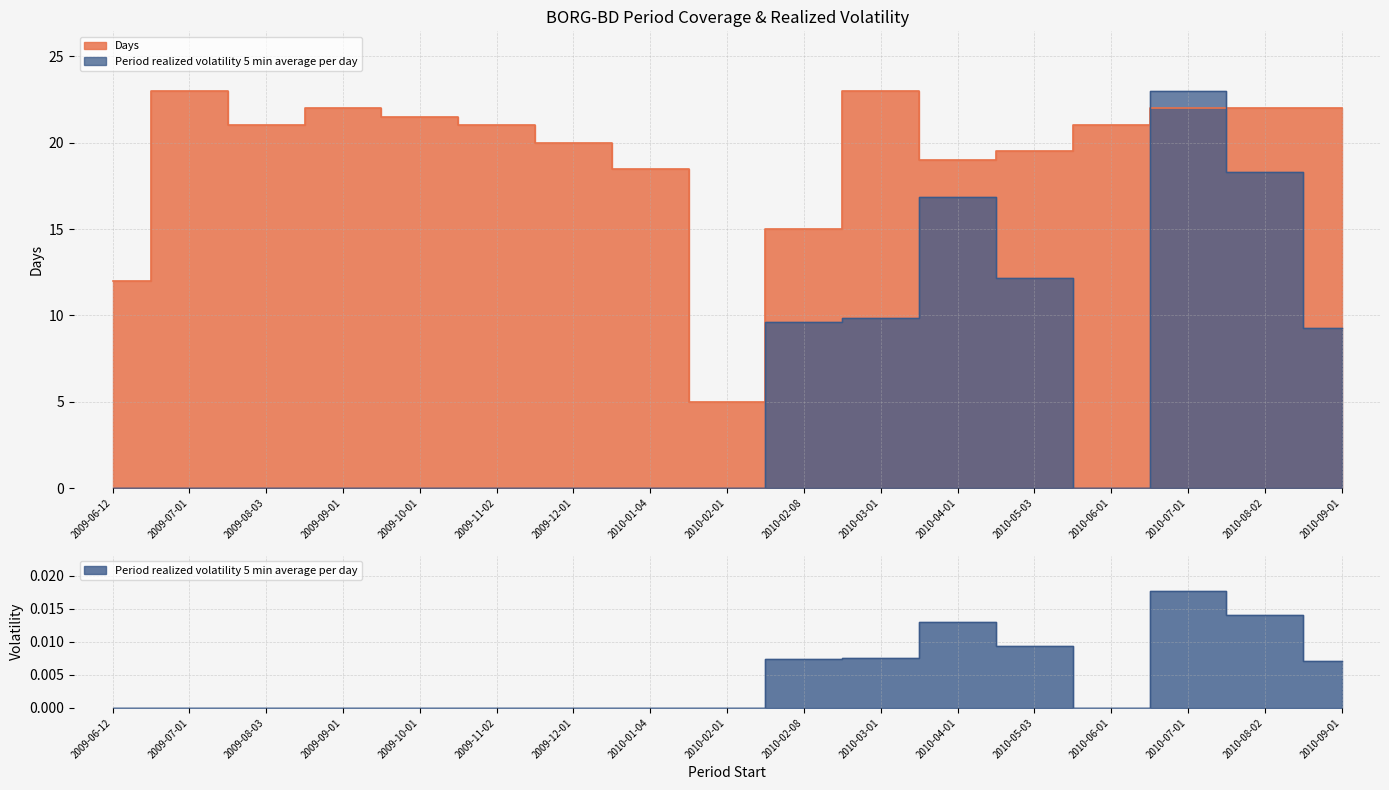

At which category does Days reach its first local peak?

2009-07-01